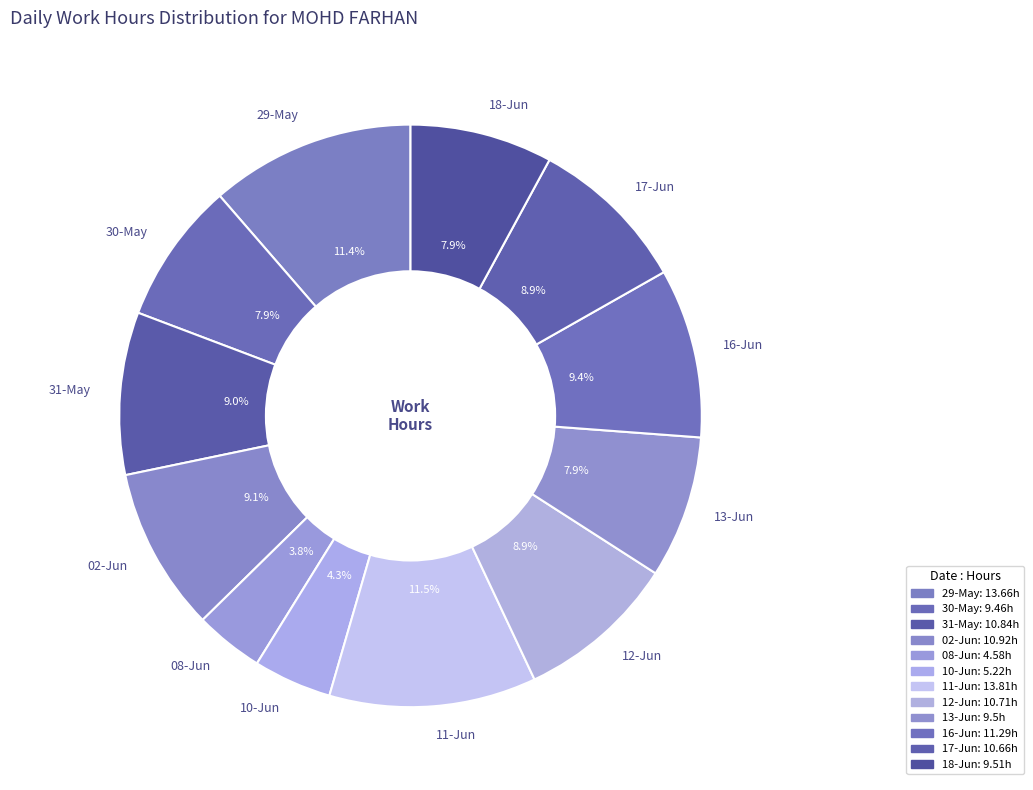

How many segments does this pie chart have?

12